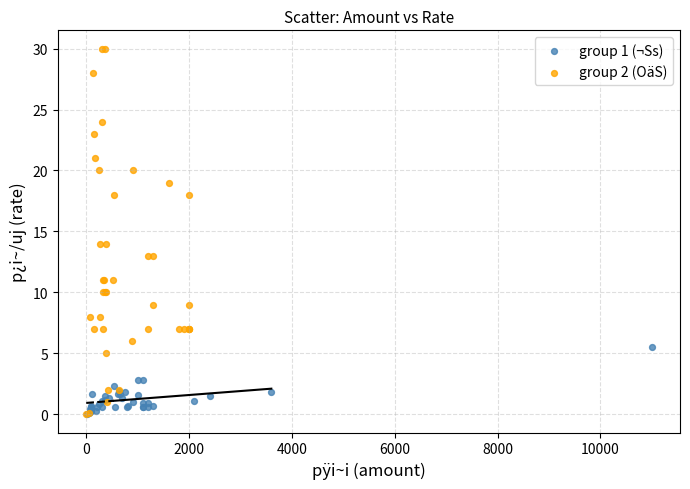

Which series has the widest spread of Y values?

group 2 (OäS)